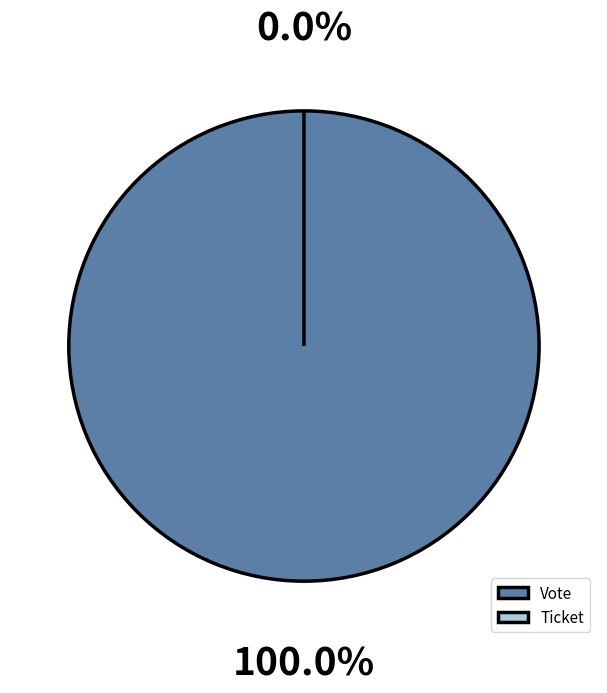

Between Ticket and Vote, which is larger?

Vote